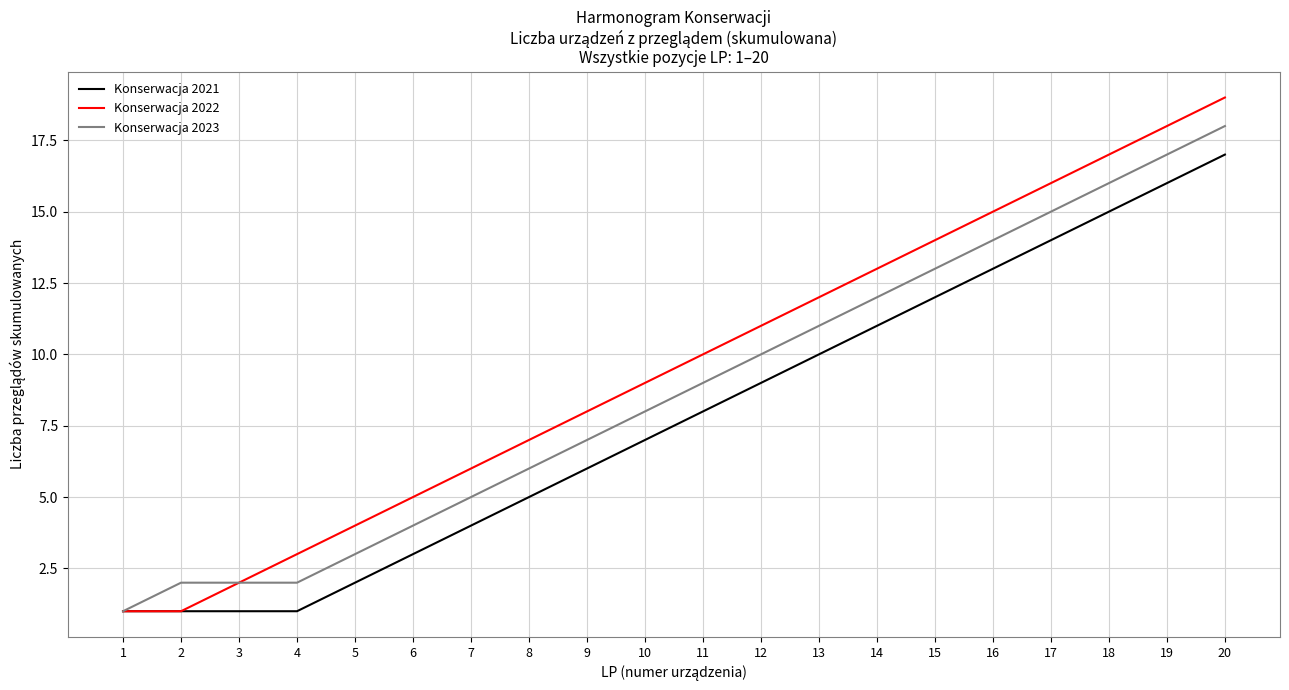

The value of Konserwacja 2023 at 20 is 18. True or false?

True